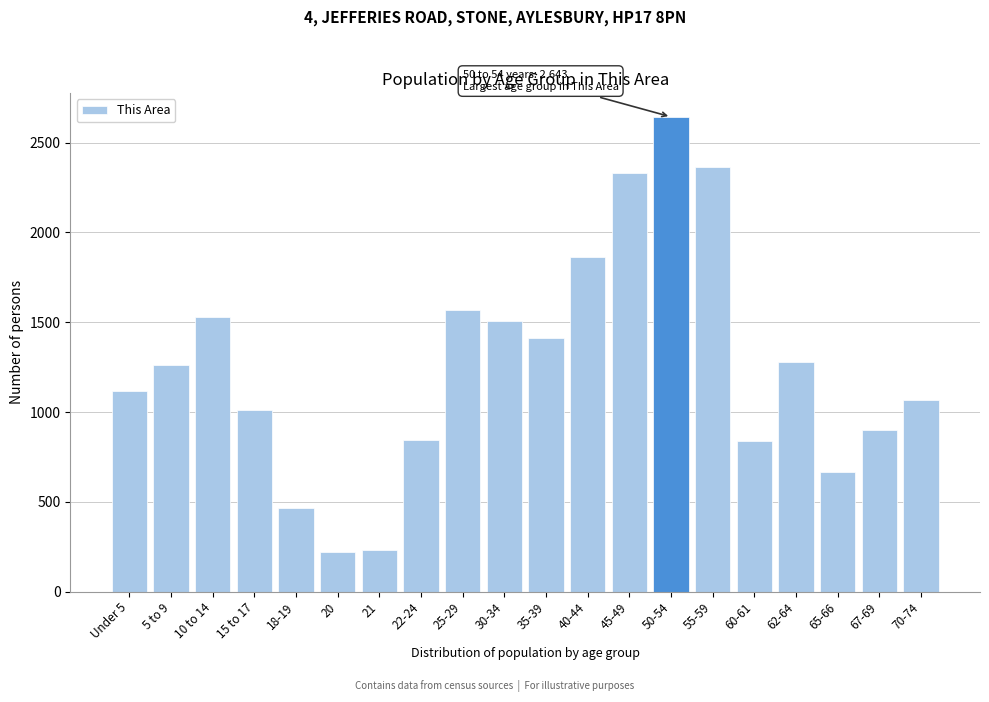

What is the sum of all values?

25121